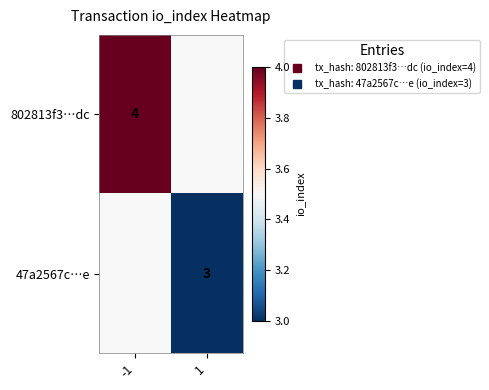

The 802813f3…dc series shows 4.0 at -1. True or false?

True